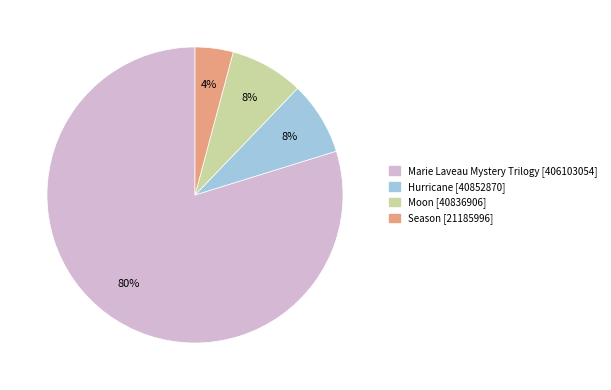

Is there any slice that represents more than half of the pie?

Yes